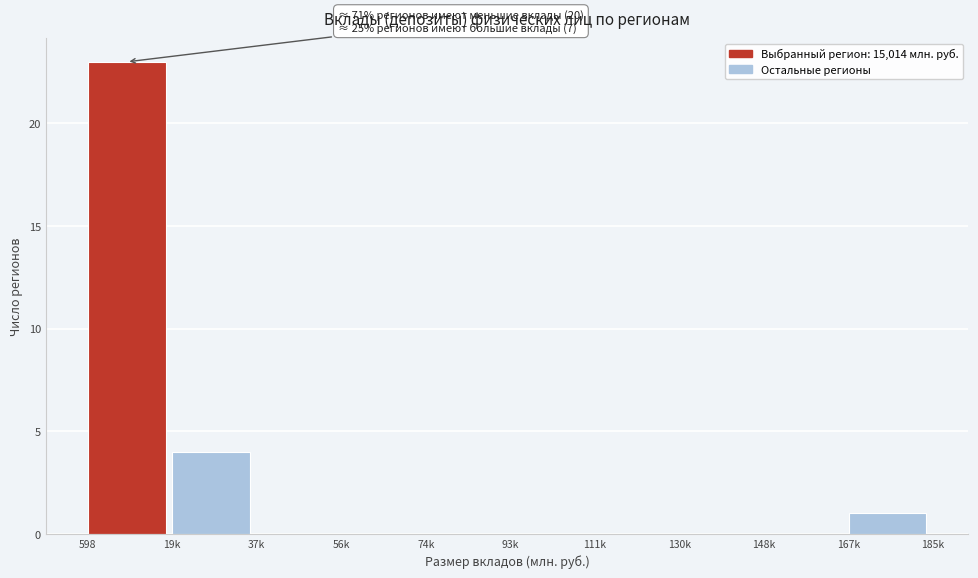

Reading left to right, list all the values displayed in this chart.

598=23	19k=4	37k=0	56k=0	74k=0	93k=0	111k=0	130k=0	148k=0	167k=1